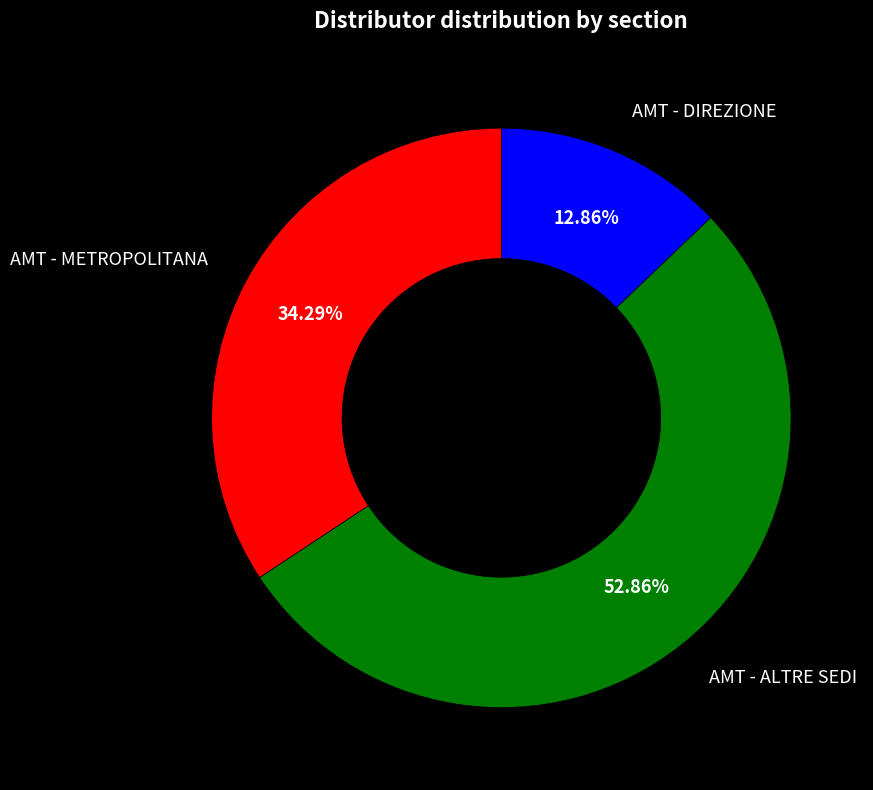

How many segments does this pie chart have?

3